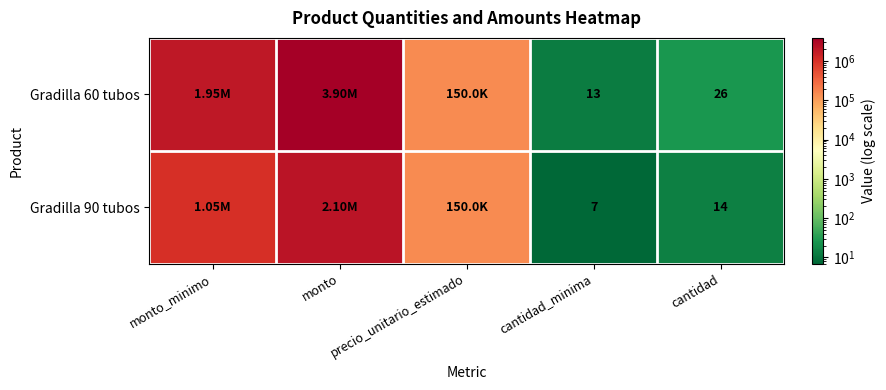

Is it true that Gradilla 60 tubos equals 150000 at precio_unitario_estimado?

True